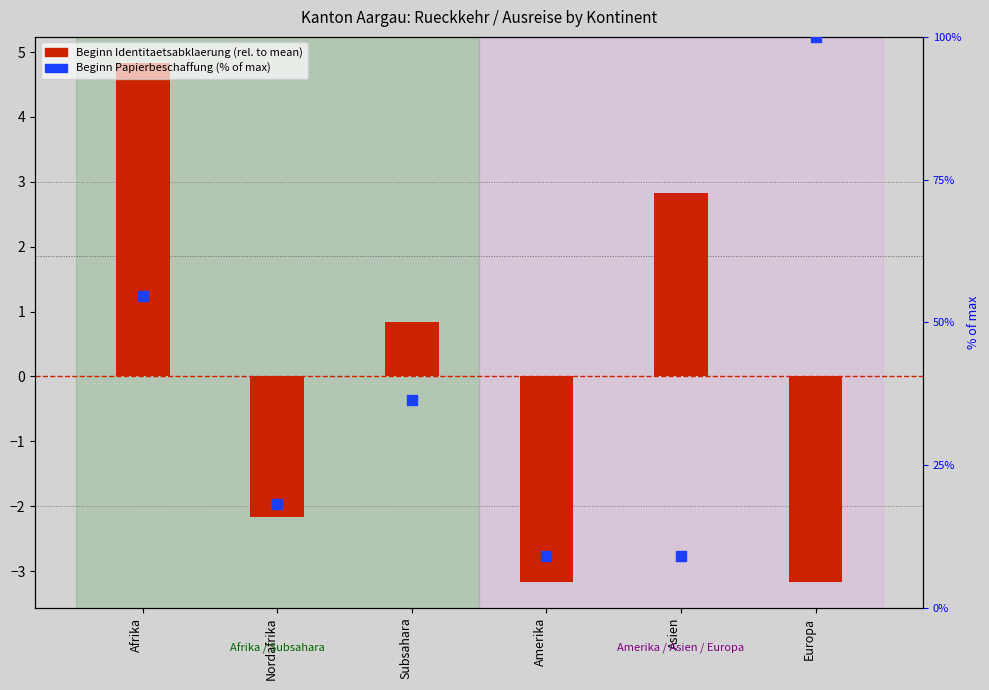

Which series contains the highest Y value?

Beginn Papierbeschaffung (% of max)